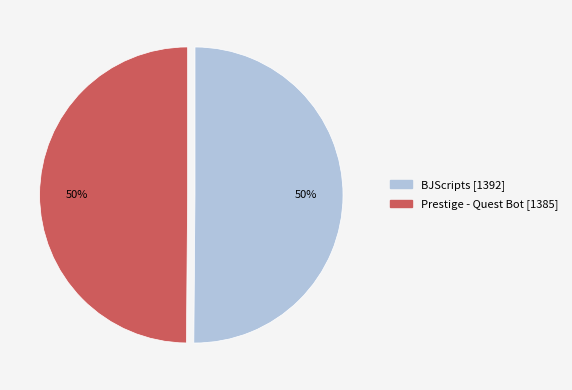

To the nearest percent, what percentage of the pie is Prestige - Quest Bot?

50%